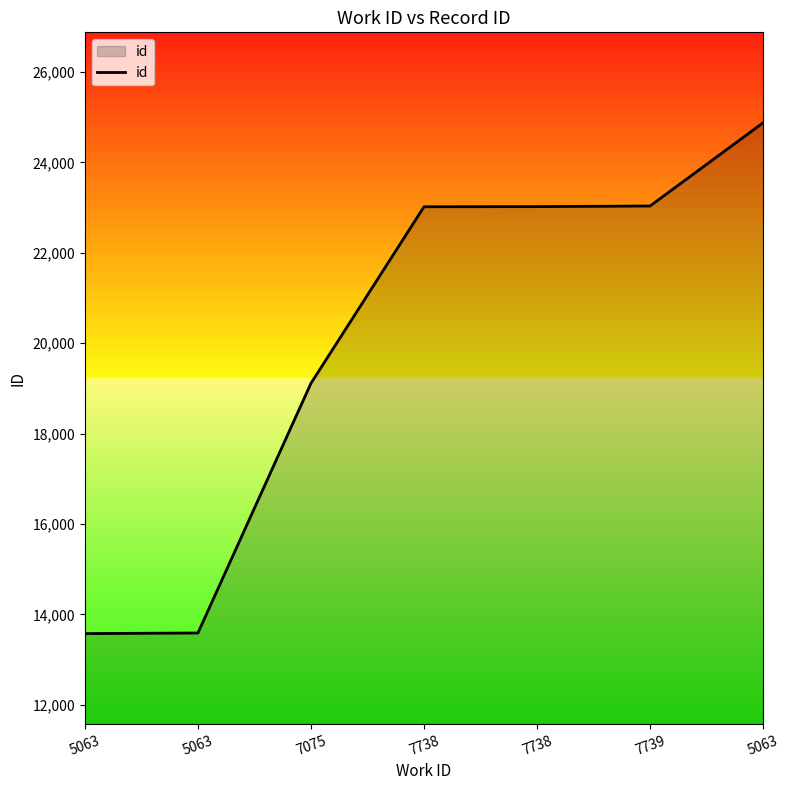

The value at 7075 is 26640. True or false?

False